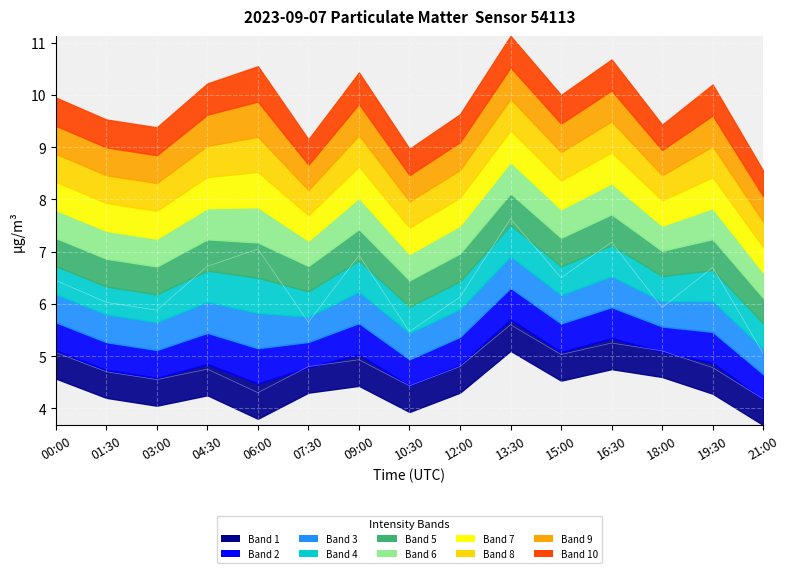

True or false: P1 and P2 intersect in this chart.

False